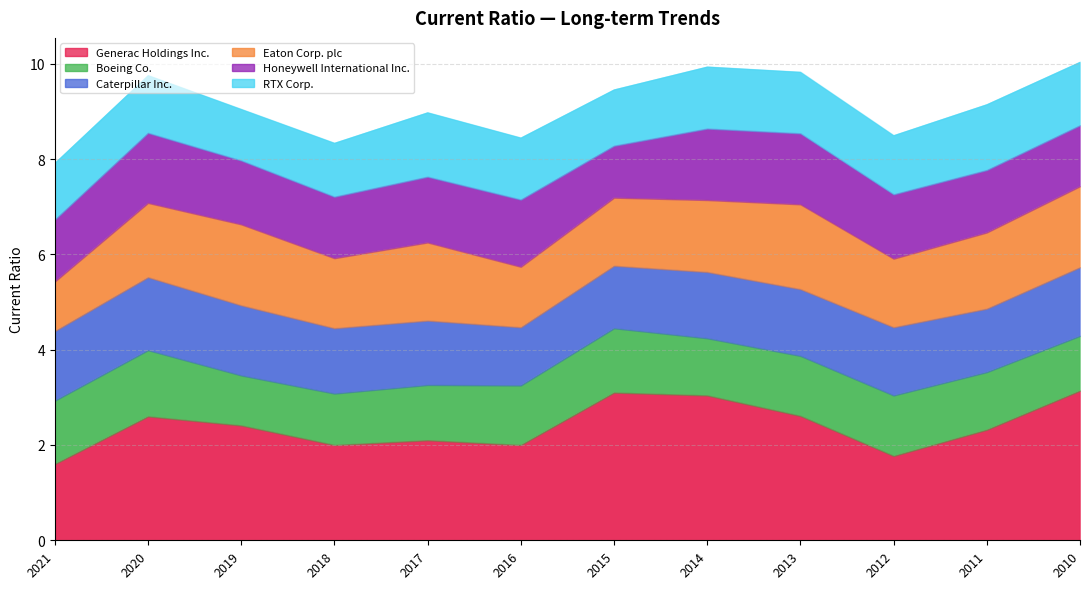

Does the chart display data point markers on the line(s)?

No